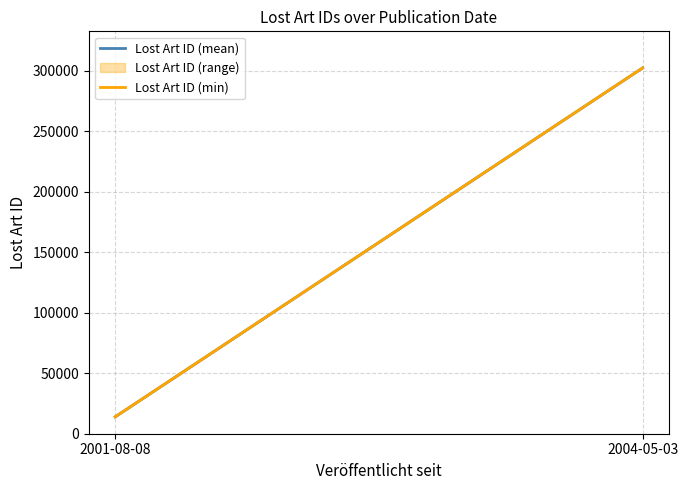

Which series has the largest range (max minus min)?

Lost Art ID (min)